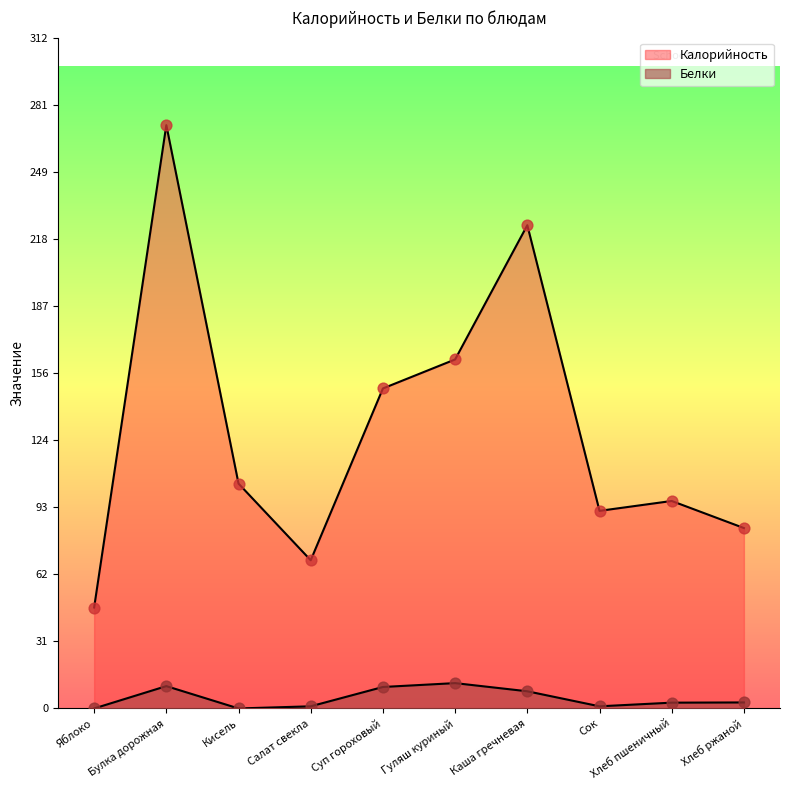

Which series has the largest Y range (max minus min)?

Калорийность